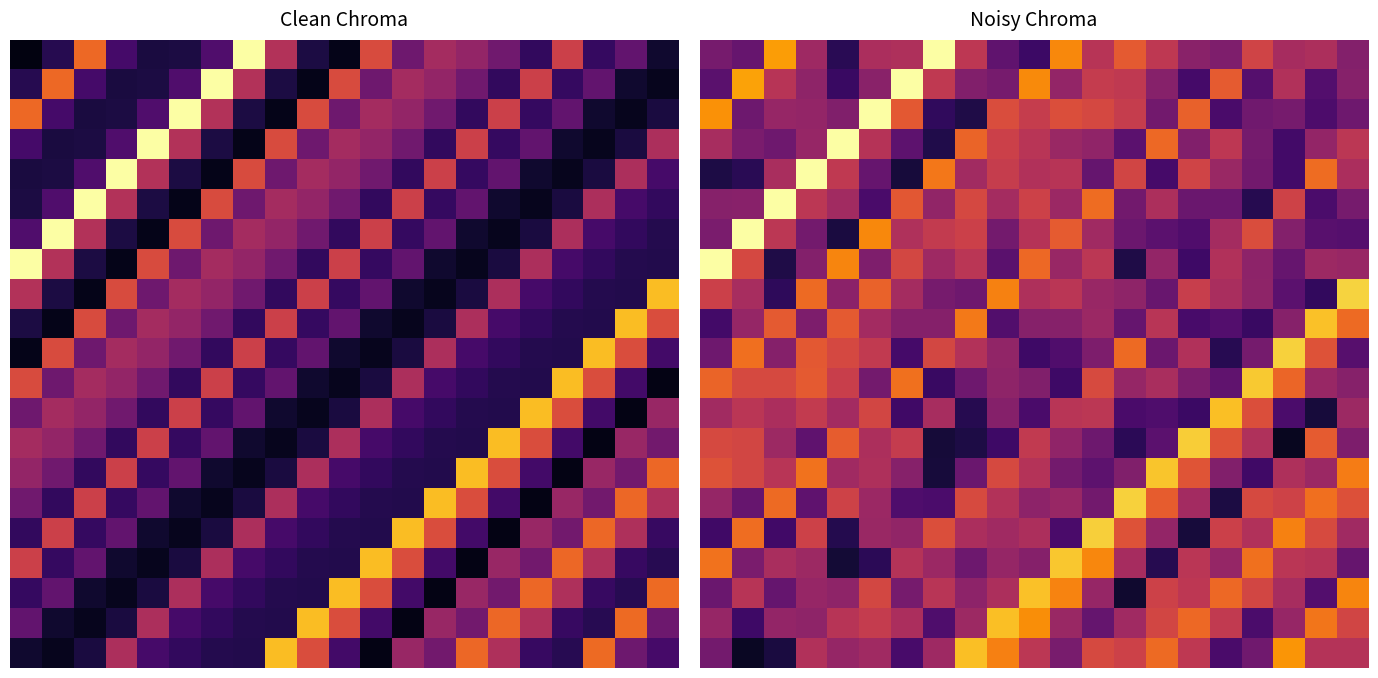

At how many categories does at least one series exceed 0?

21